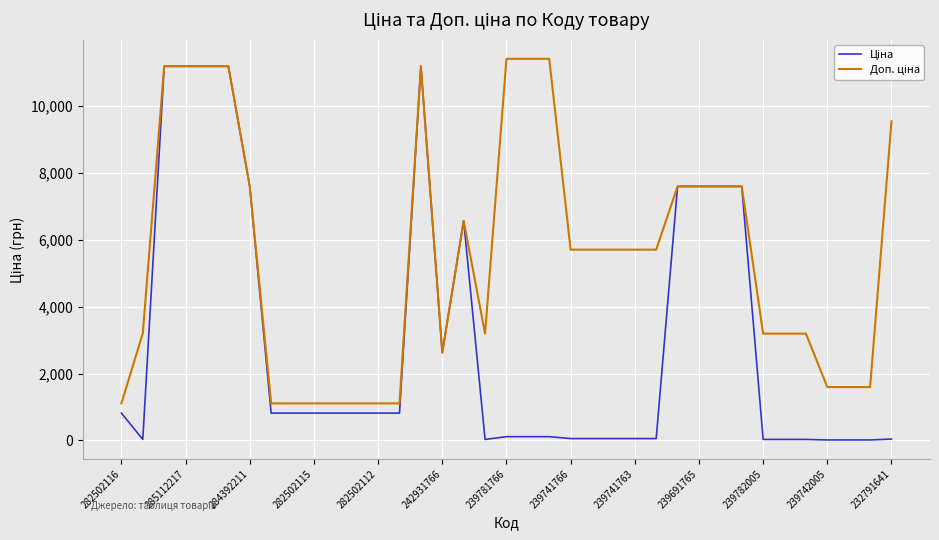

Rank the series by their maximum value, from lowest to highest.

Ціна, Доп. ціна